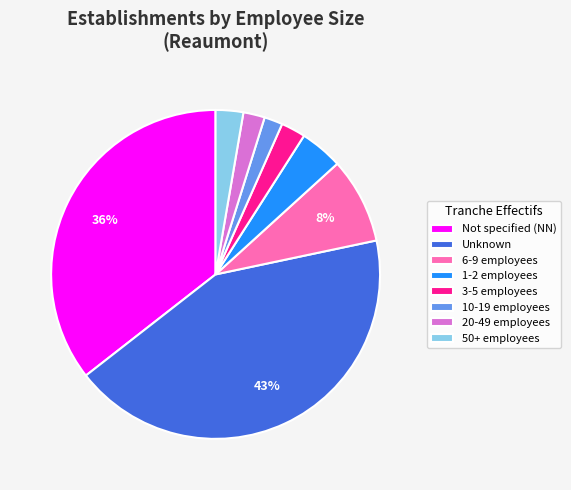

How many segments does this pie chart have?

8